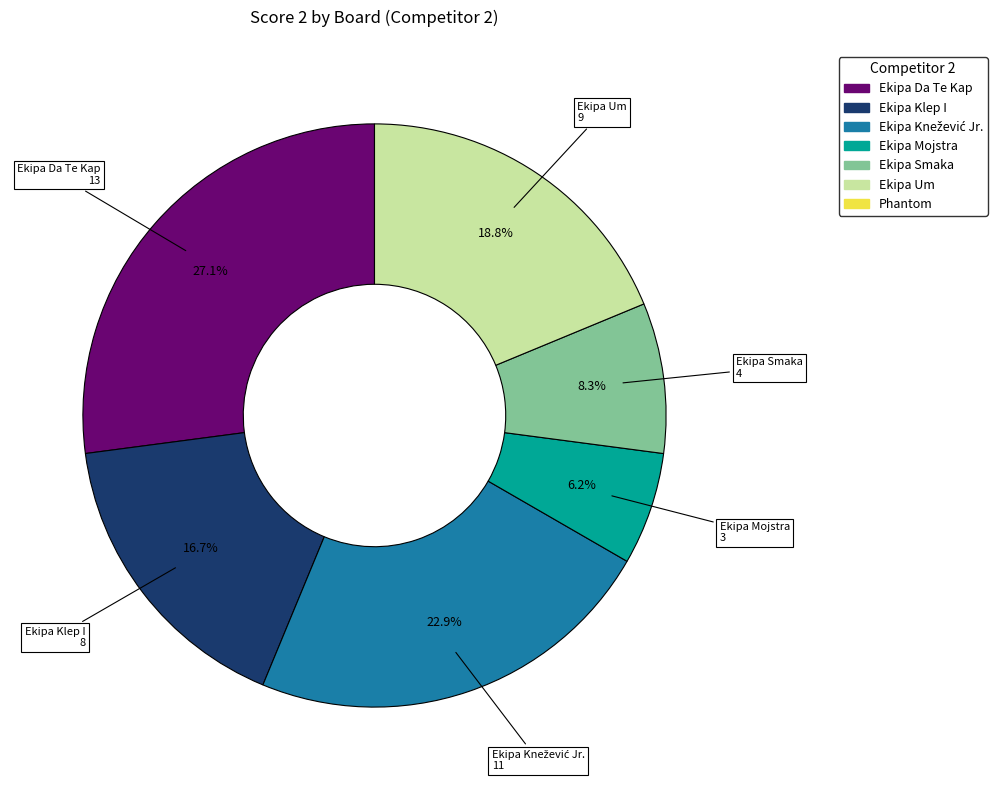

Does any single category account for the majority?

No